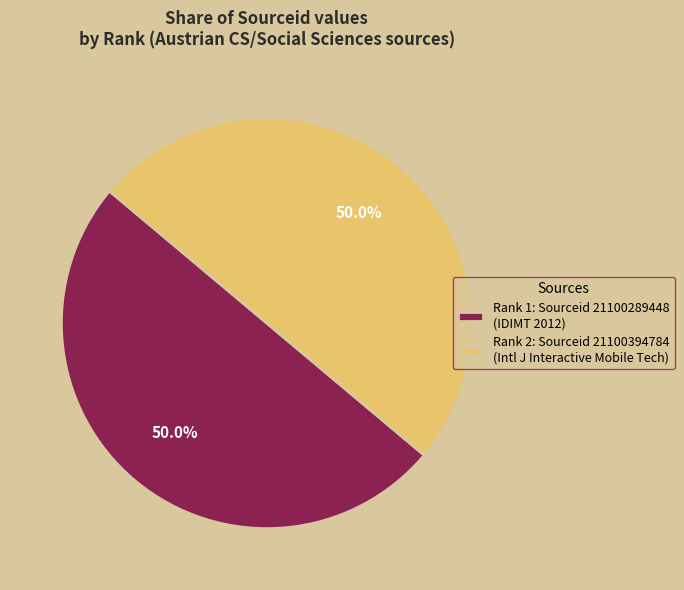

What is the ratio of the value at Rank 1: Sourceid 21100289448 (IDIMT 2012) to the value at Rank 2: Sourceid 21100394784 (Intl J Interactive Mobile Tech)?

1.0